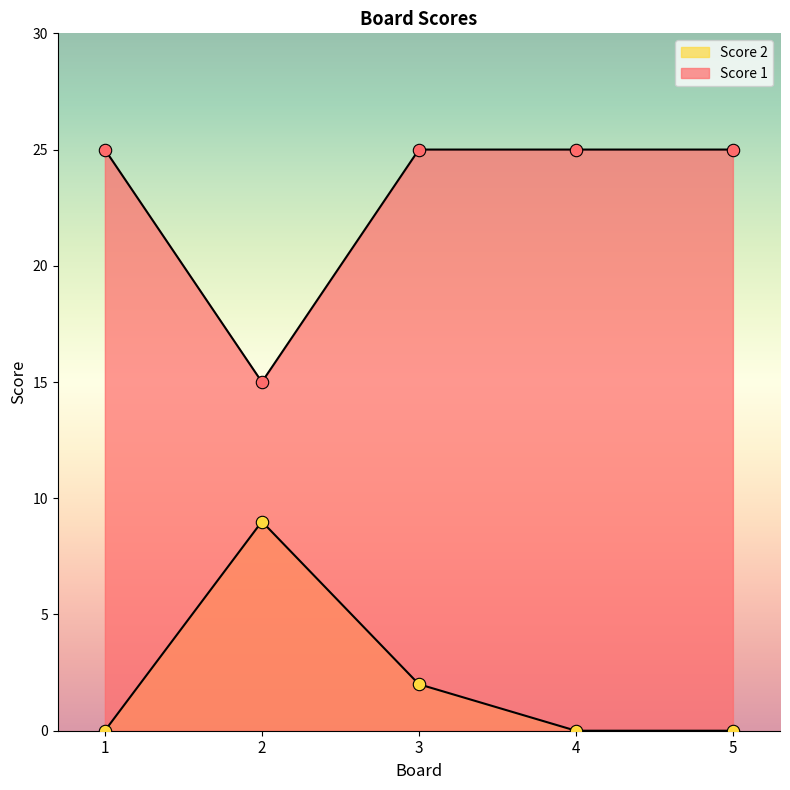

At how many categories does at least one series exceed 11?

5